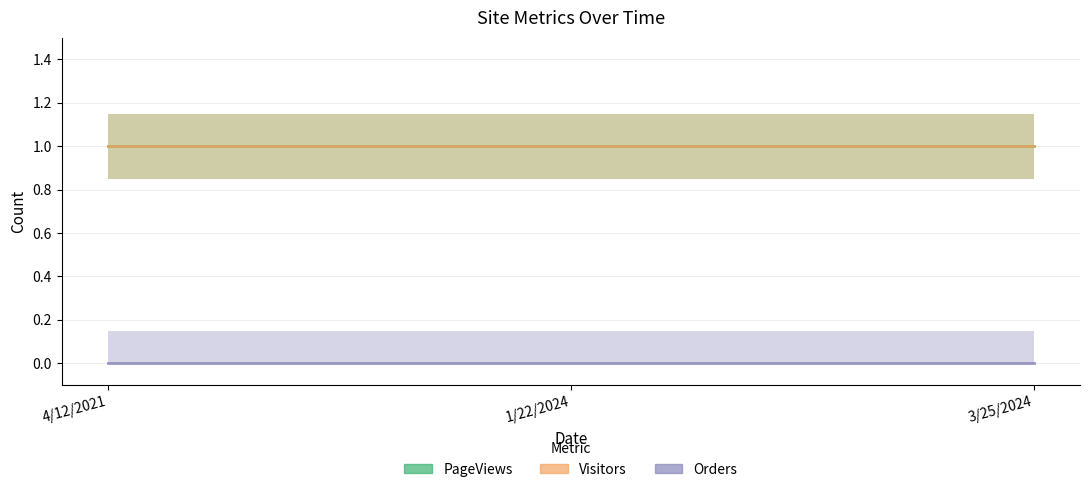

Which category has the highest value across all series?

4/12/2021